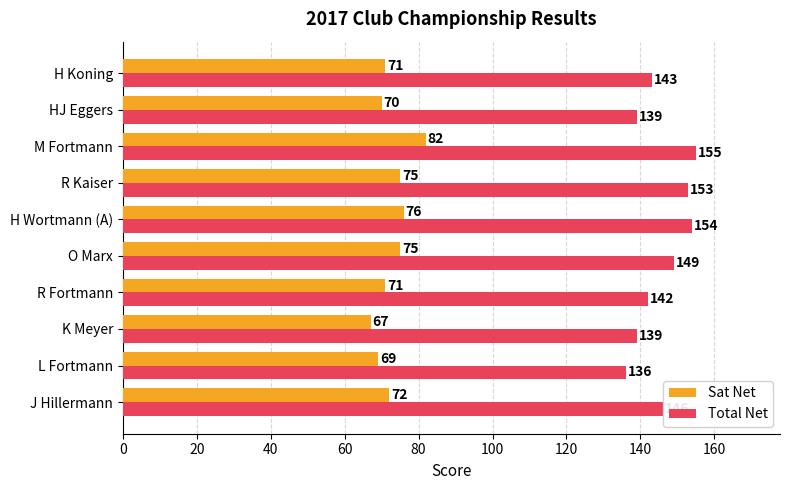

How many data points in Total Net are less than 146?

5